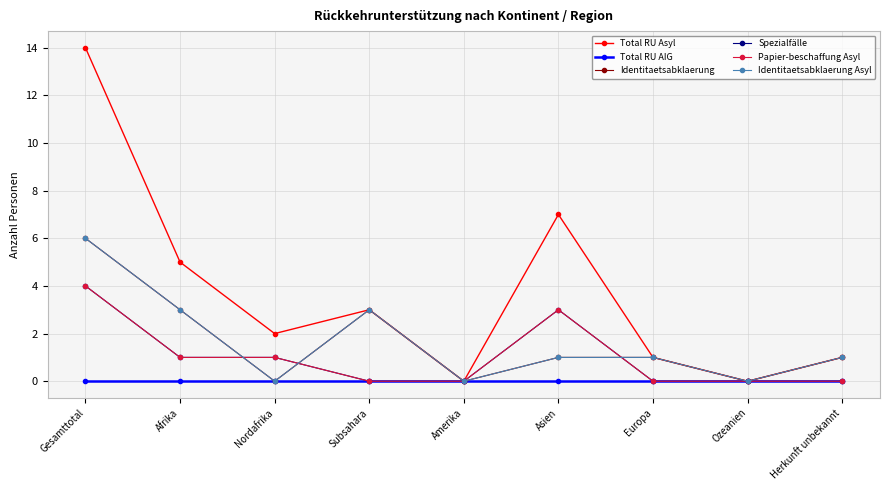

Is this an area chart (filled region under the line)?

No